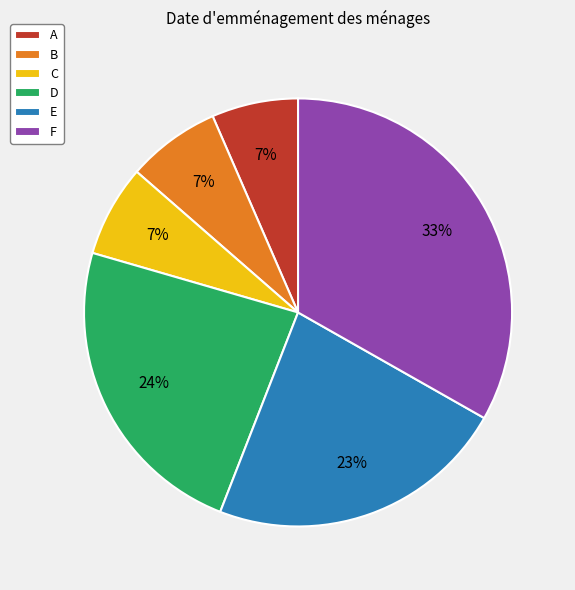

Which has a higher value, D or F?

F